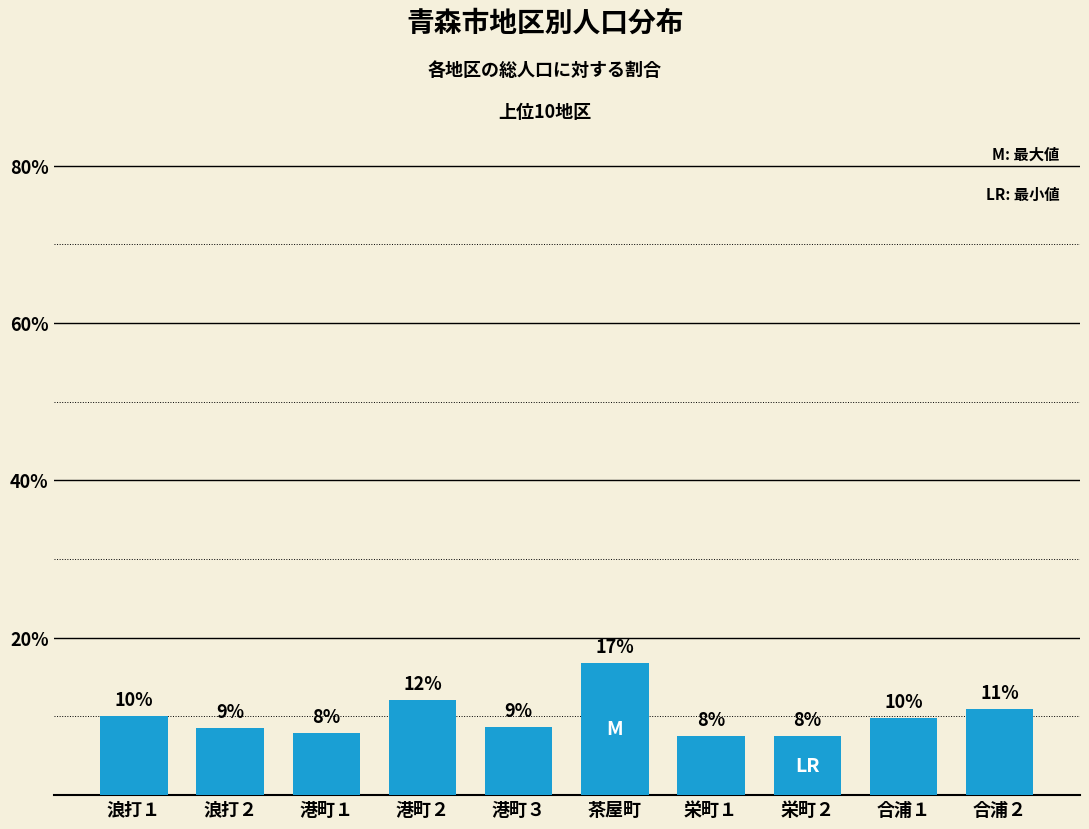

Are the bars horizontal?

No